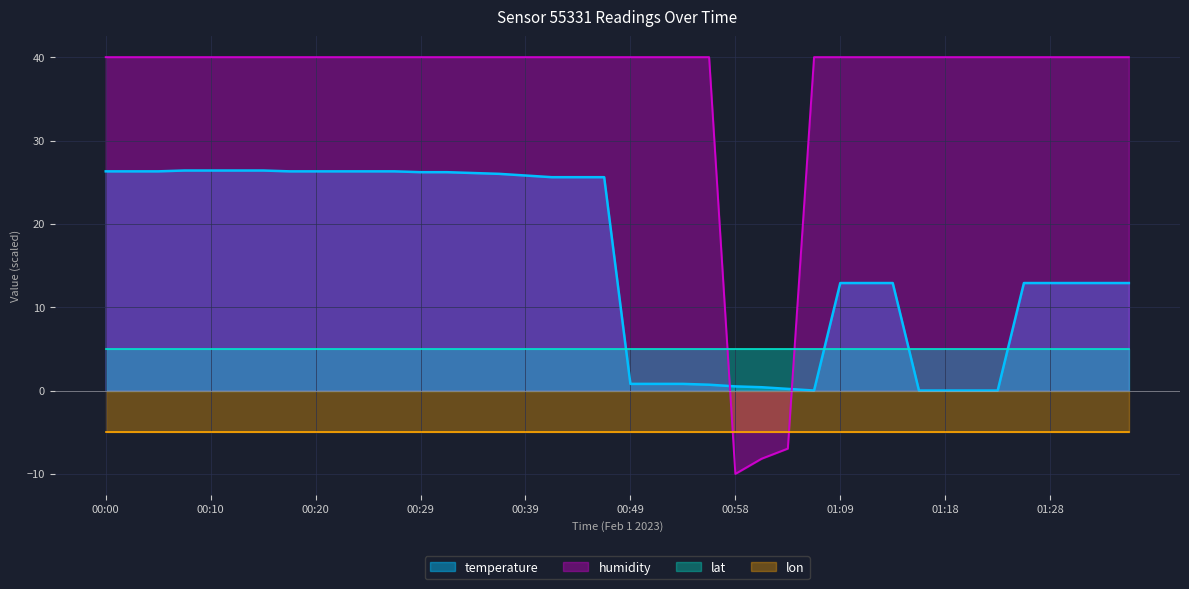

How many data points in humidity are less than 40?

3